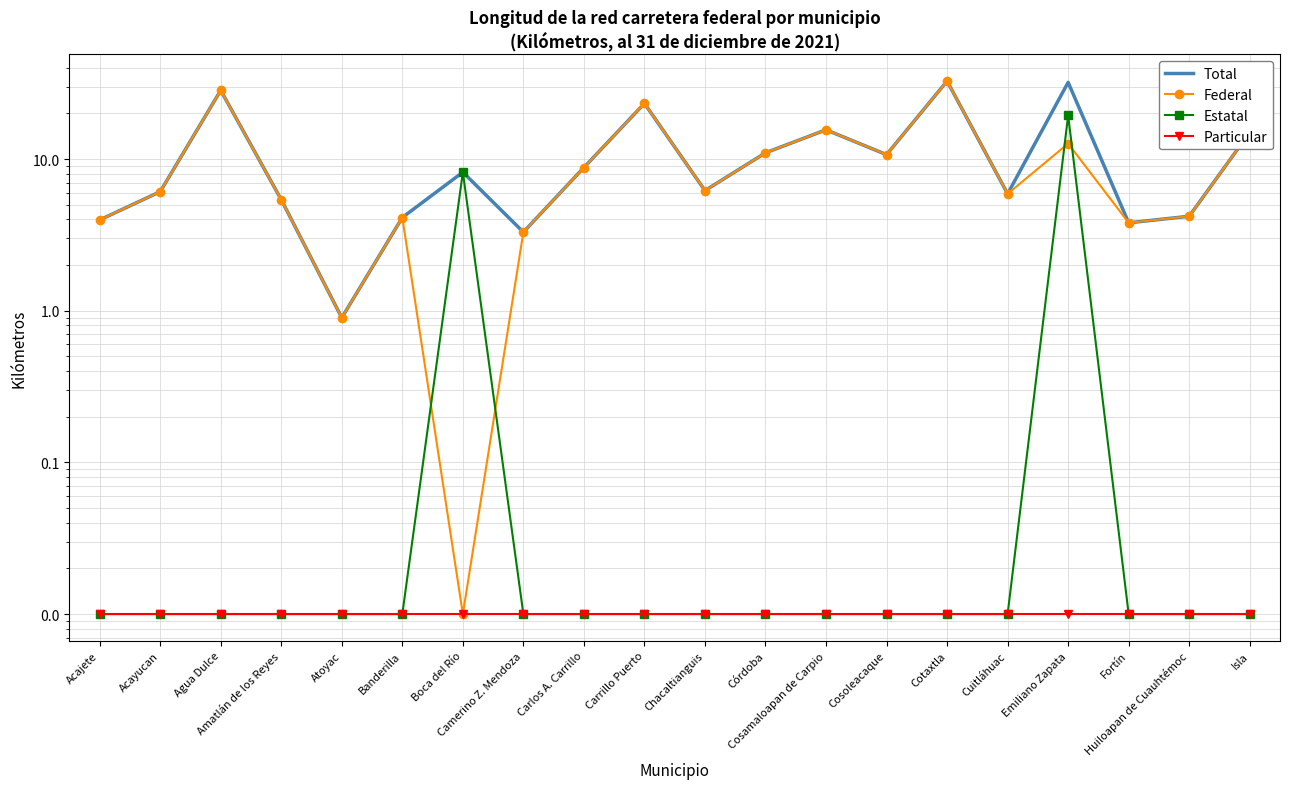

What is the label of the 11th point from the right?

Carrillo Puerto